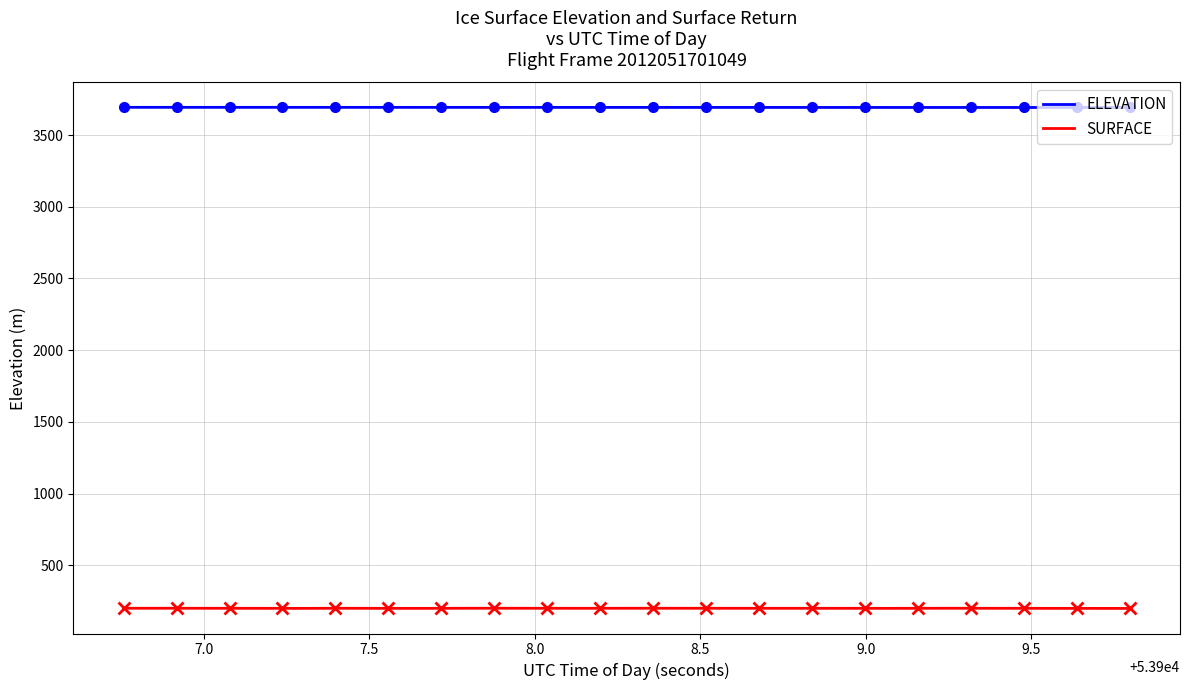

List the labels in order of ELEVATION value, largest first.

53906.7579, 53906.9179, 53907.0779, 53907.2378, 53907.3978, 53907.5577, 53907.7177, 53907.8776, 53908.0376, 53908.1975, 53908.3575, 53908.5175, 53908.6774, 53908.8374, 53908.9973, 53909.1573, 53909.3172, 53909.4772, 53909.6371, 53909.7971